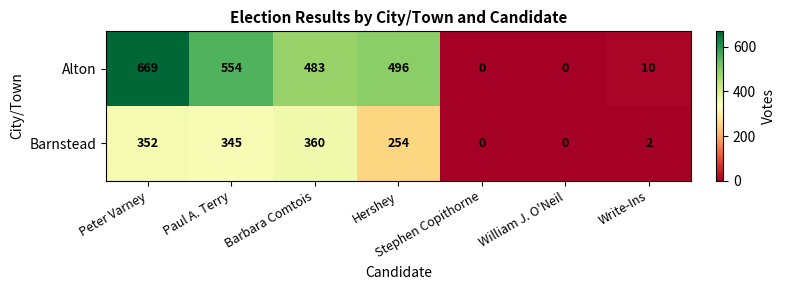

Rank the series at Paul A. Terry from highest to lowest value.

Alton, Barnstead